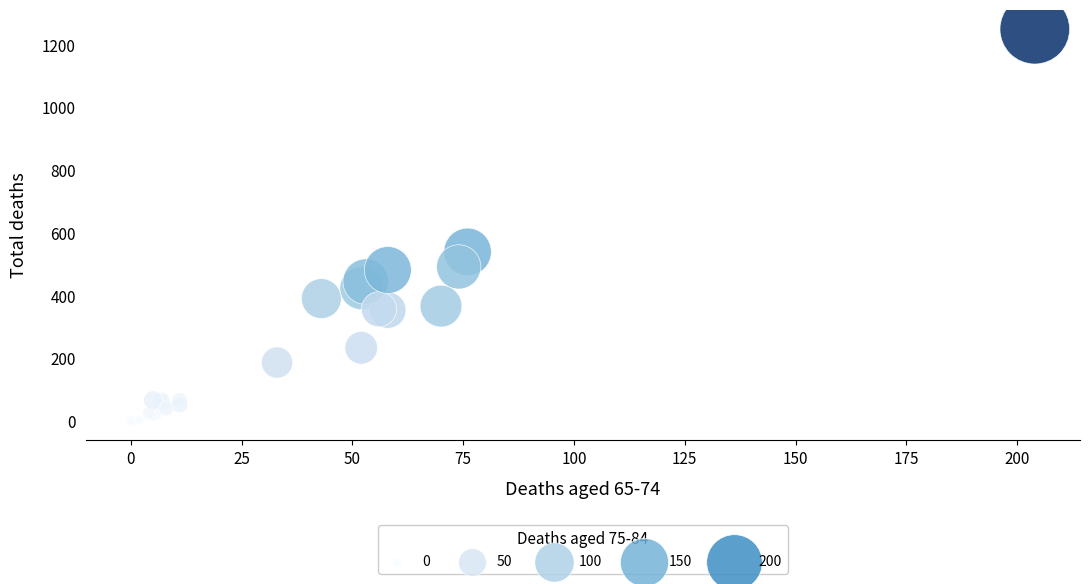

What Y value in the scatter plot is closest to 625?

540